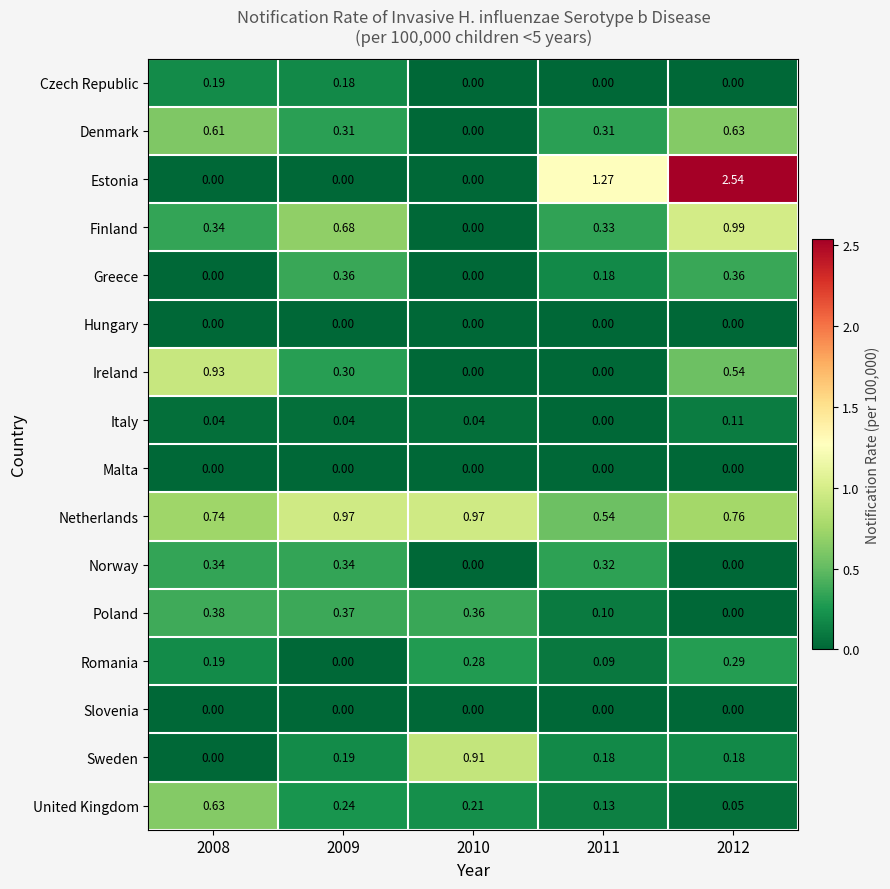

Which series has the widest spread of values?

Estonia